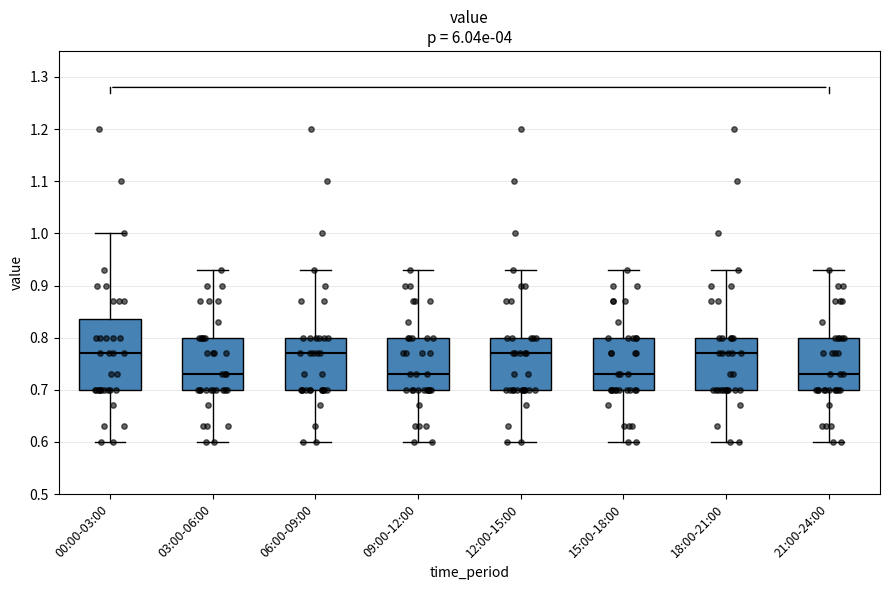

Where is the lower edge of the box for 03:00-06:00 on the y-axis? The values are not printed on the chart, so give them approximately, as read against the axis.

0.70